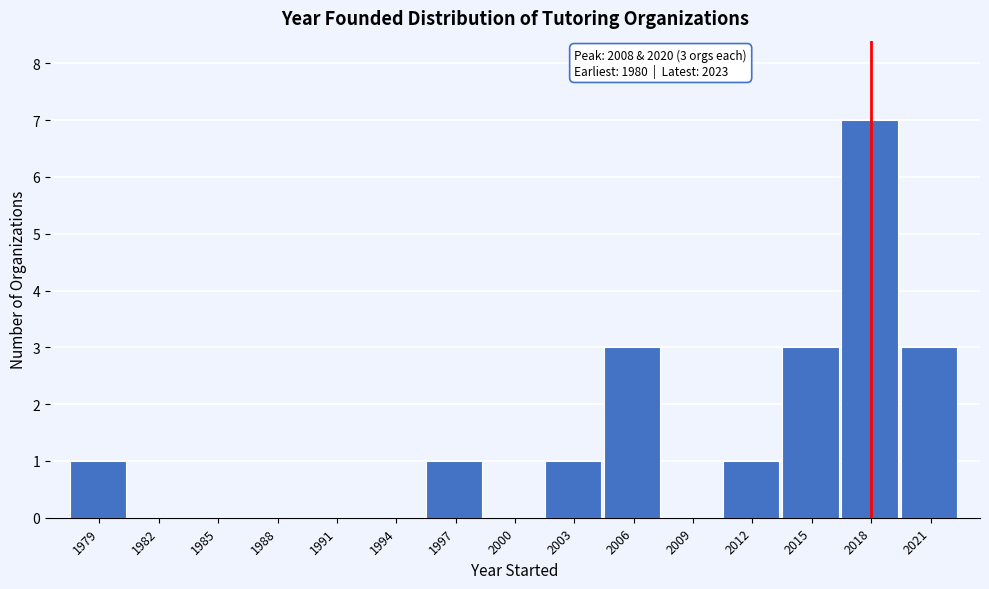

Reading left to right, extract all data points from this chart.

1979=1	1982=0	1985=0	1988=0	1991=0	1994=0	1997=1	2000=0	2003=1	2006=3	2009=0	2012=1	2015=3	2018=7	2021=3